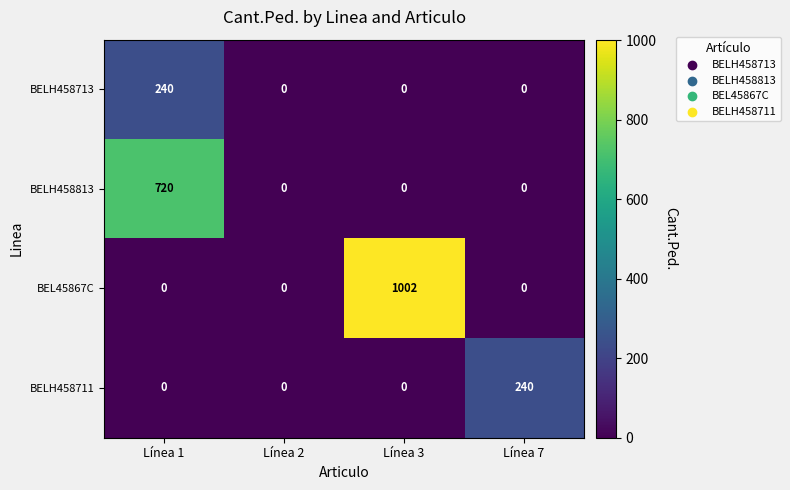

What is the maximum value for BELH458813?

720